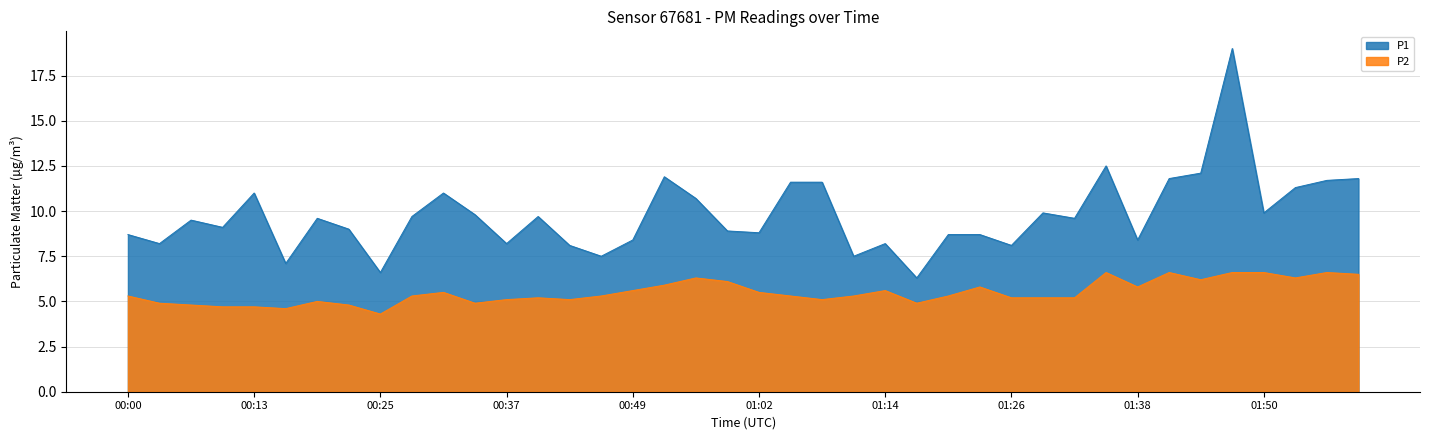

Does the chart have visible grid lines?

Yes